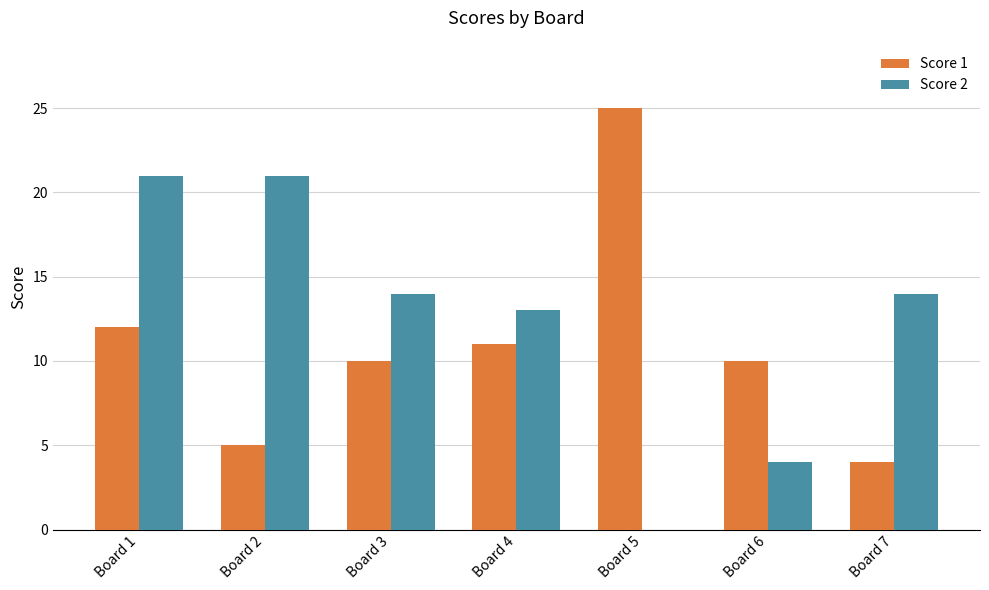

What is the sum of the Score 1 values at Board 7 and Board 1?

16